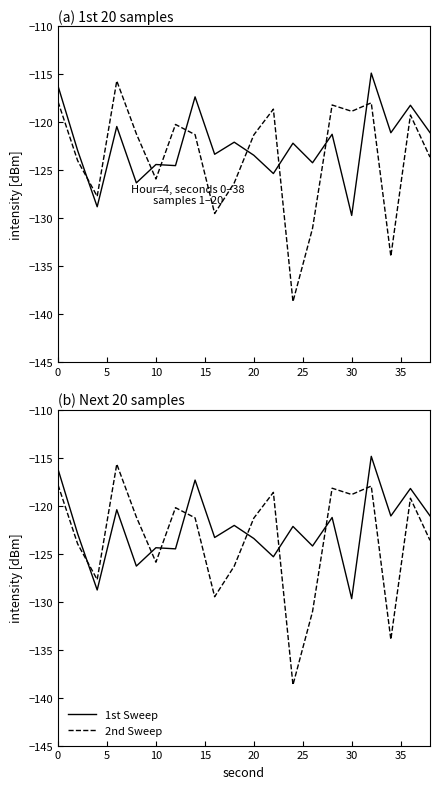

Is the value of 1st Sweep at 18 greater than the value of 2nd Sweep at 40?

Yes